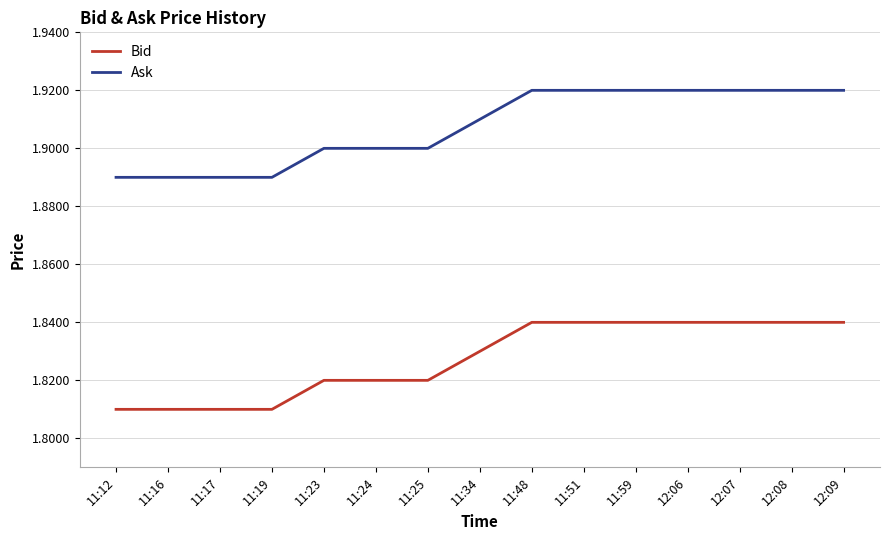

What position from the right is 11:48?

7